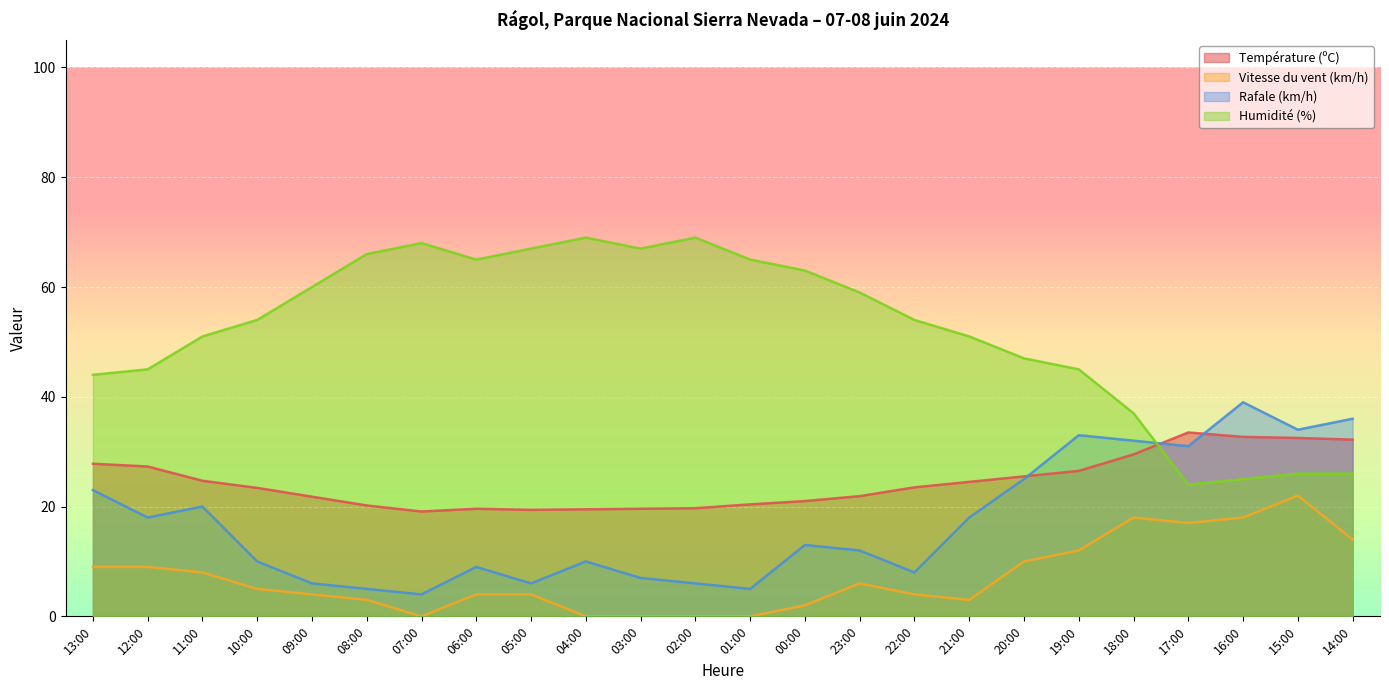

How many interior local valleys does the Vitesse du vent (km/h) series have?

3